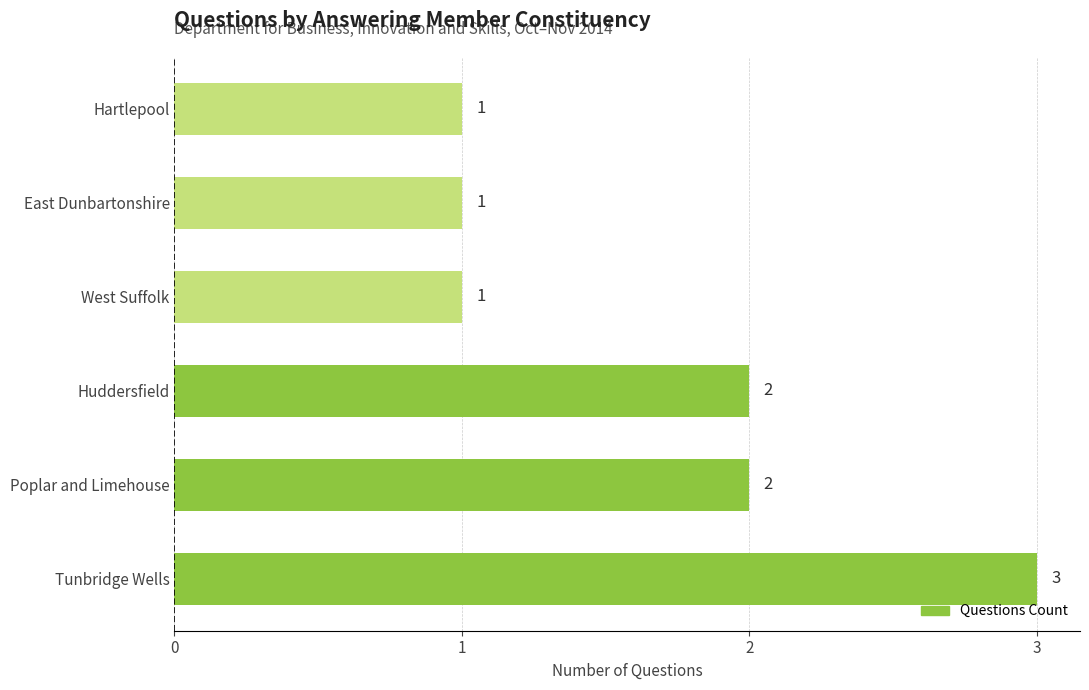

Reading bottom to top, what are all the values shown in this chart?

Tunbridge Wells=3	Poplar and Limehouse=2	Huddersfield=2	West Suffolk=1	East Dunbartonshire=1	Hartlepool=1